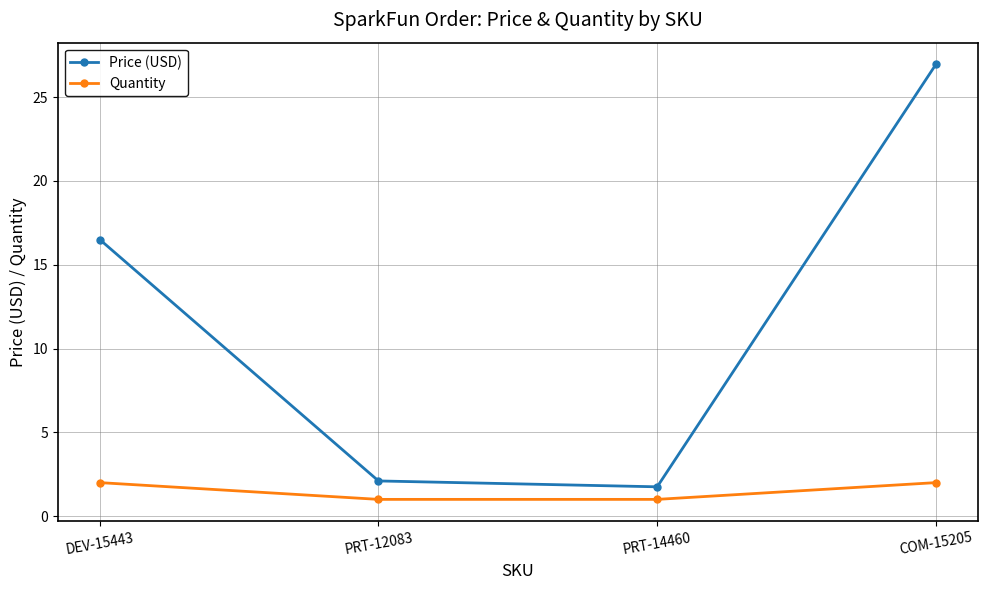

What is the average value of the Price (USD) series?

11.8